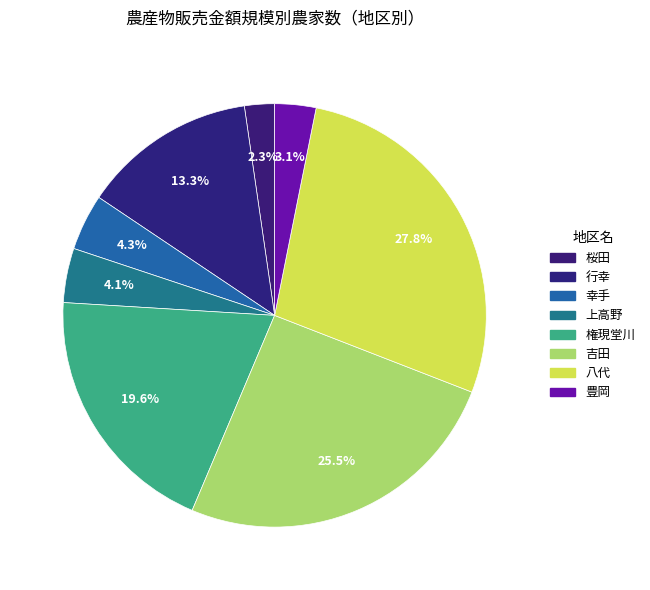

Is there any slice that represents more than half of the pie?

No